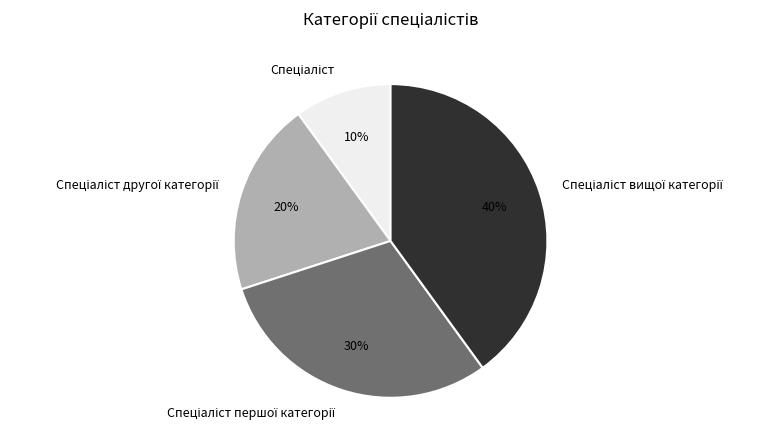

How many segments does this pie chart have?

4